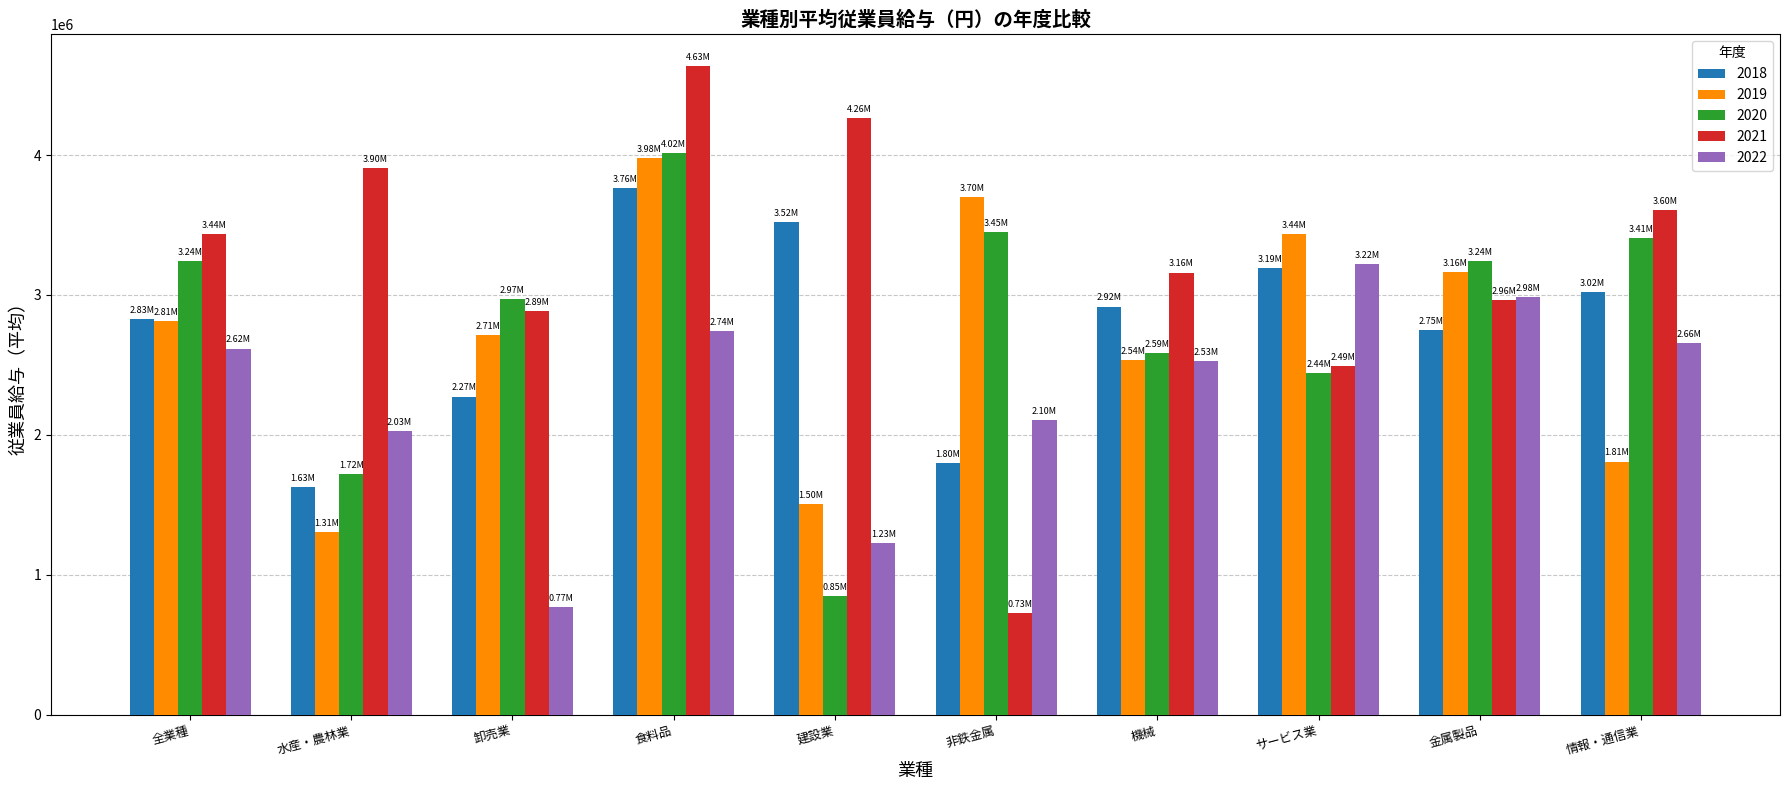

What is the label of the 8th bar from the left?

サービス業